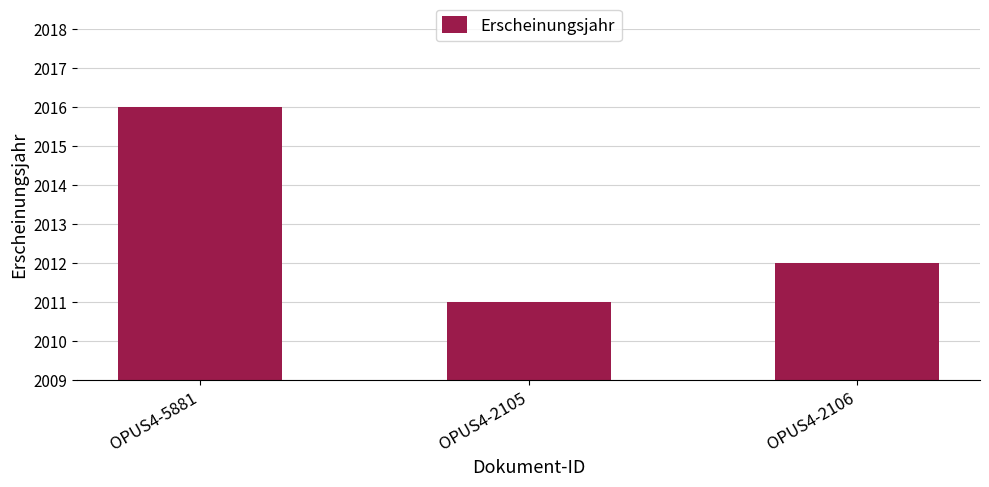

Rank the categories by value from lowest to highest.

OPUS4-2105, OPUS4-2106, OPUS4-5881